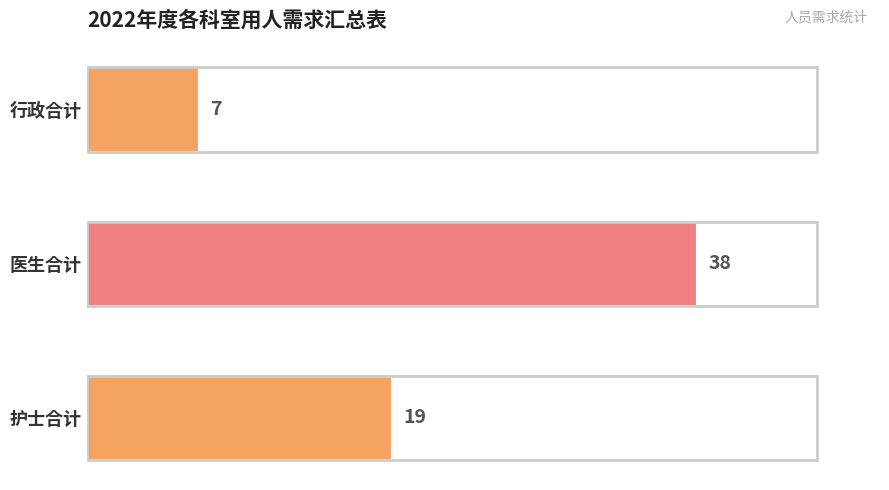

Reading top to bottom, transcribe all the data shown in this chart.

7	38	19